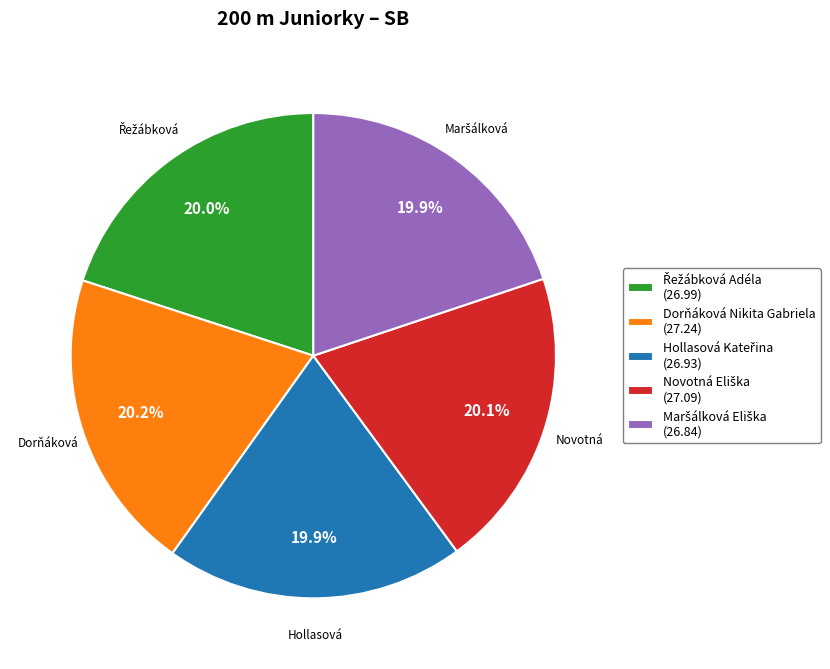

Is there a majority slice in this chart?

No